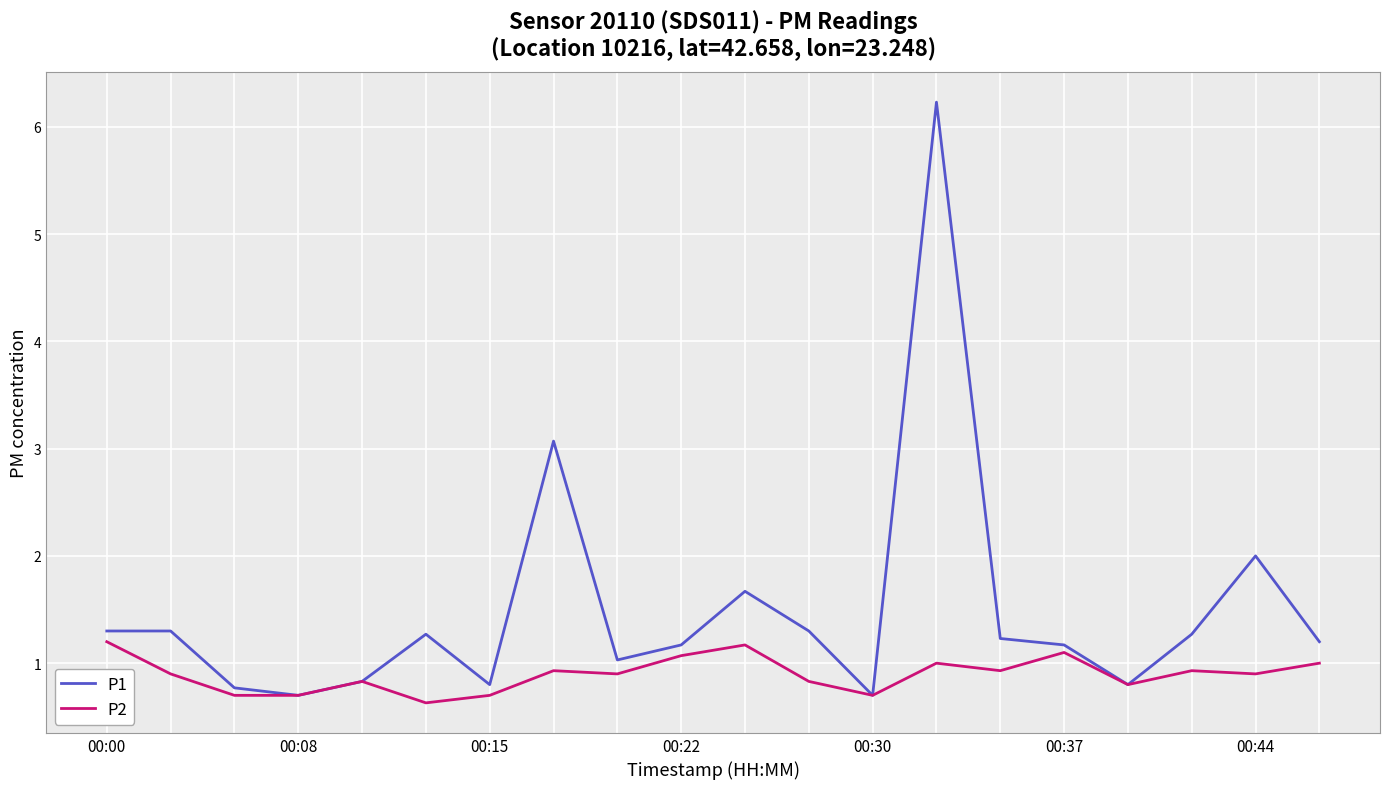

Rank the series by their maximum value, from highest to lowest.

P1, P2